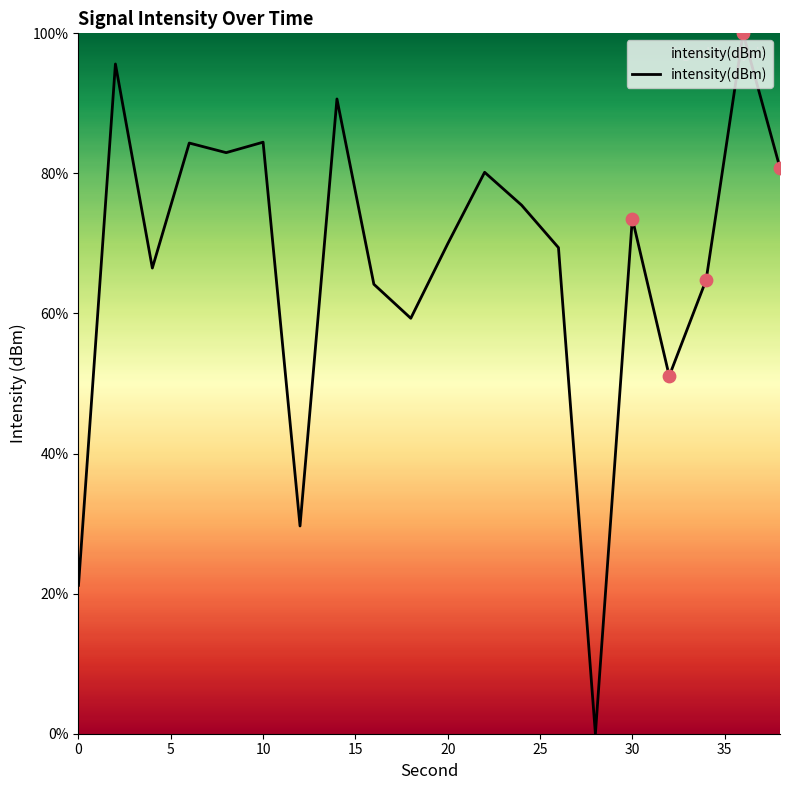

What is the greatest value displayed?

100.0